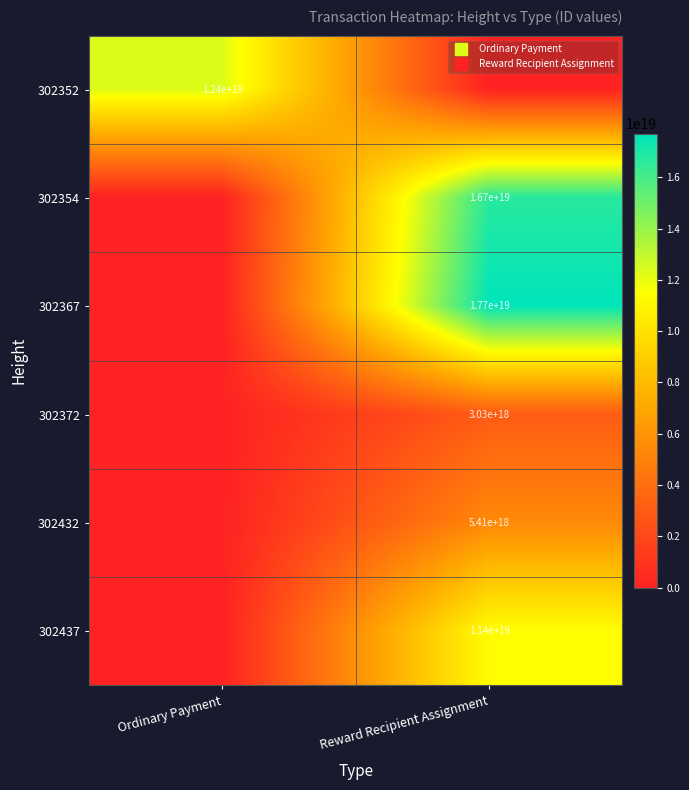

What is the spread (max minus min) of values at Ordinary Payment?

12379174334169460736